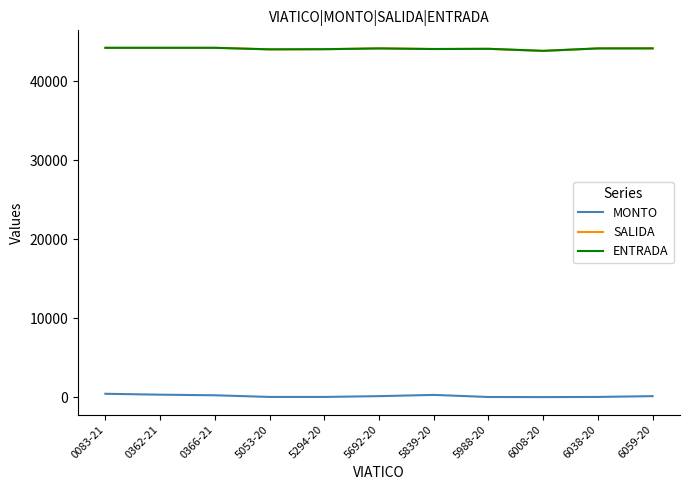

What is the spread (max minus min) of values at 6038-20?

44118